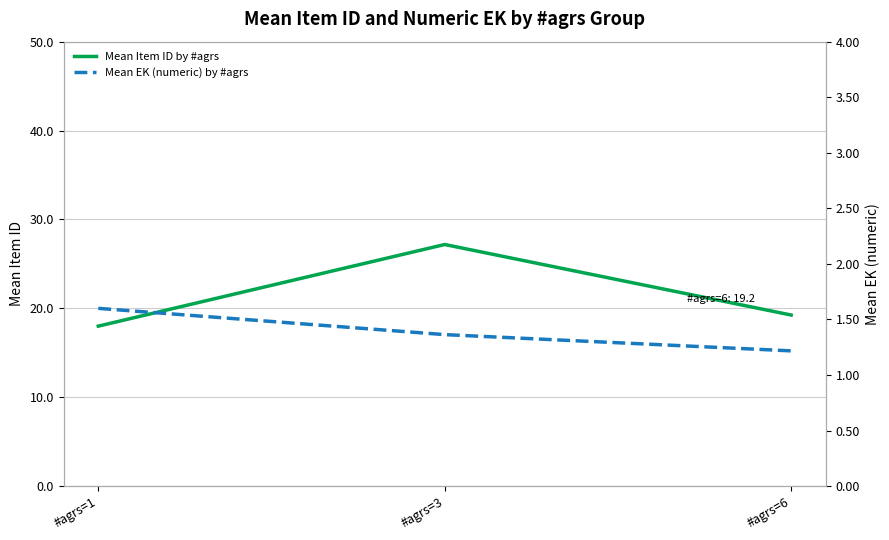

Which series has the largest total across all categories?

Mean Item ID by #agrs